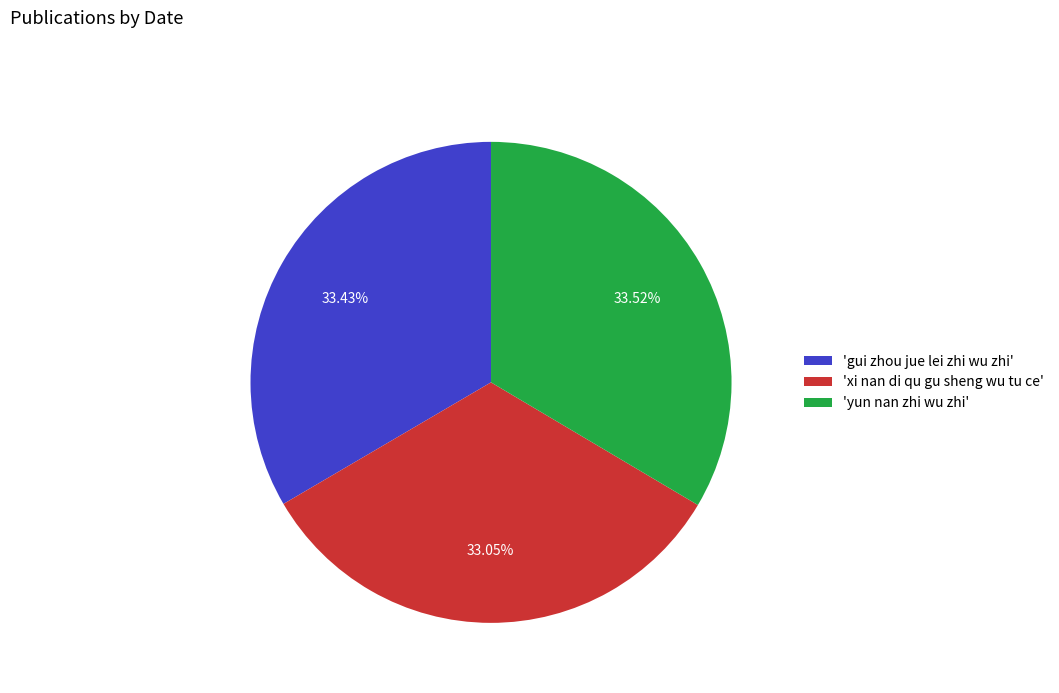

Is 'xi nan di qu gu sheng wu tu ce' the majority of the pie?

No